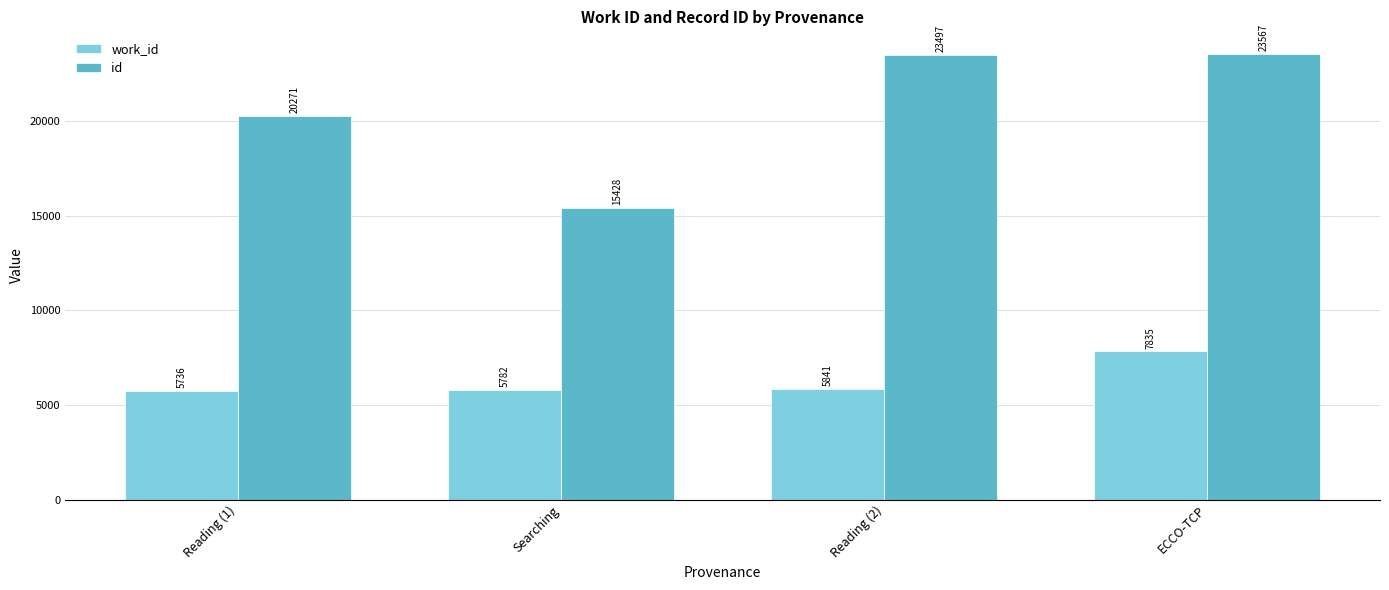

What is the label of the 4th bar from the left?

ECCO-TCP